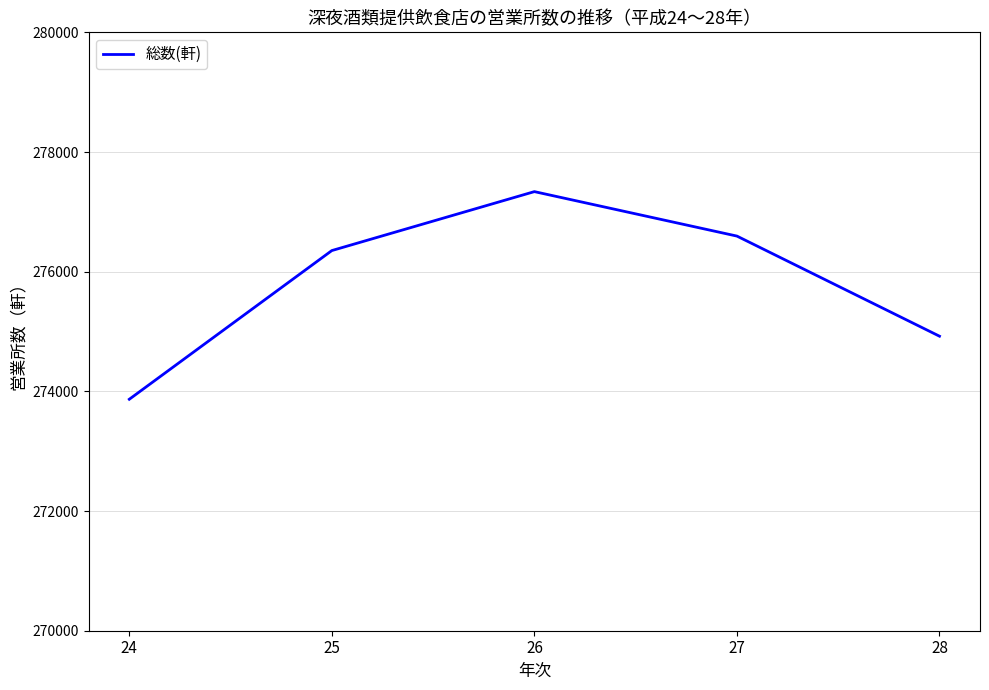

True or false: there are more than 1 points higher than both neighbors.

False